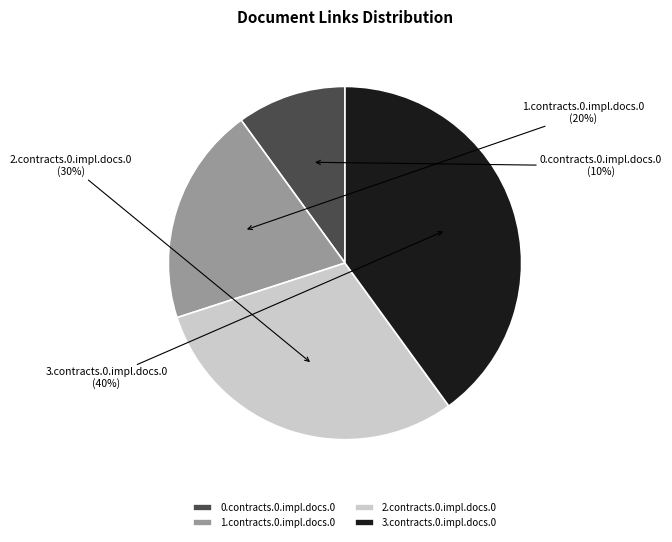

The 3.contracts.0.impl.docs.0 slice represents 40% of the pie. True or false?

True